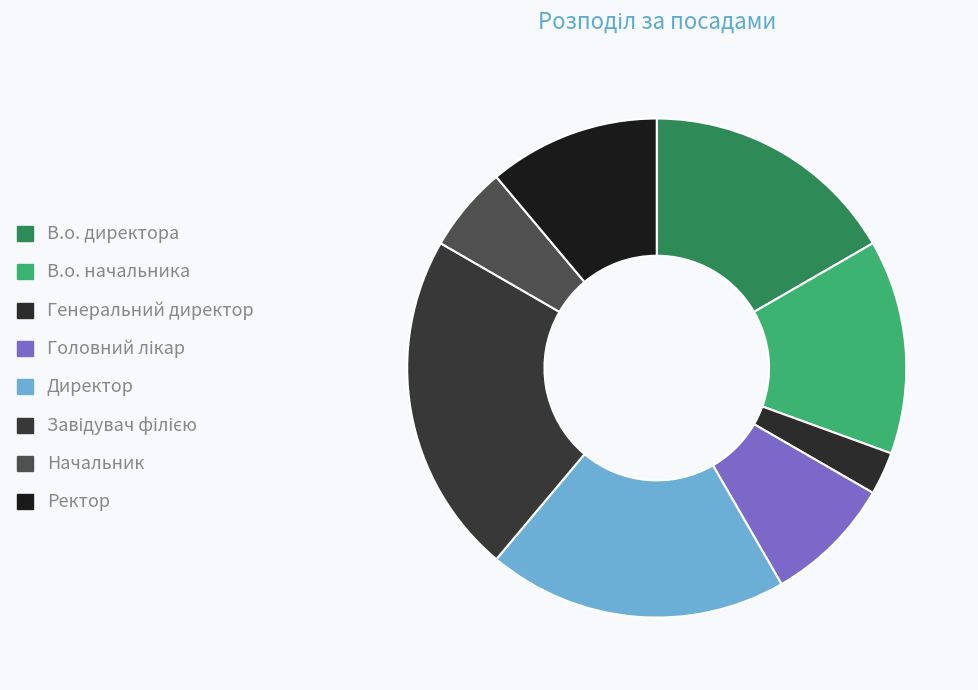

Combined, what portion of the pie is Головний лікар and В.о. начальника?

22.2%